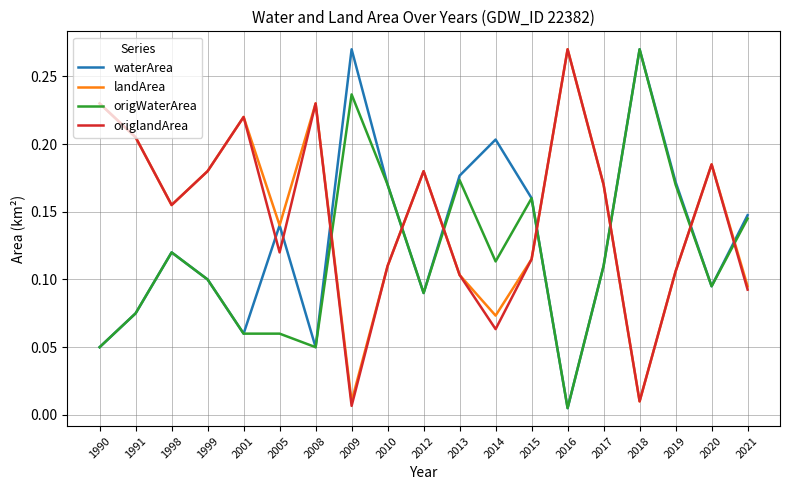

Is the value of origWaterArea at 2012 greater than the value of landArea at 2008?

No